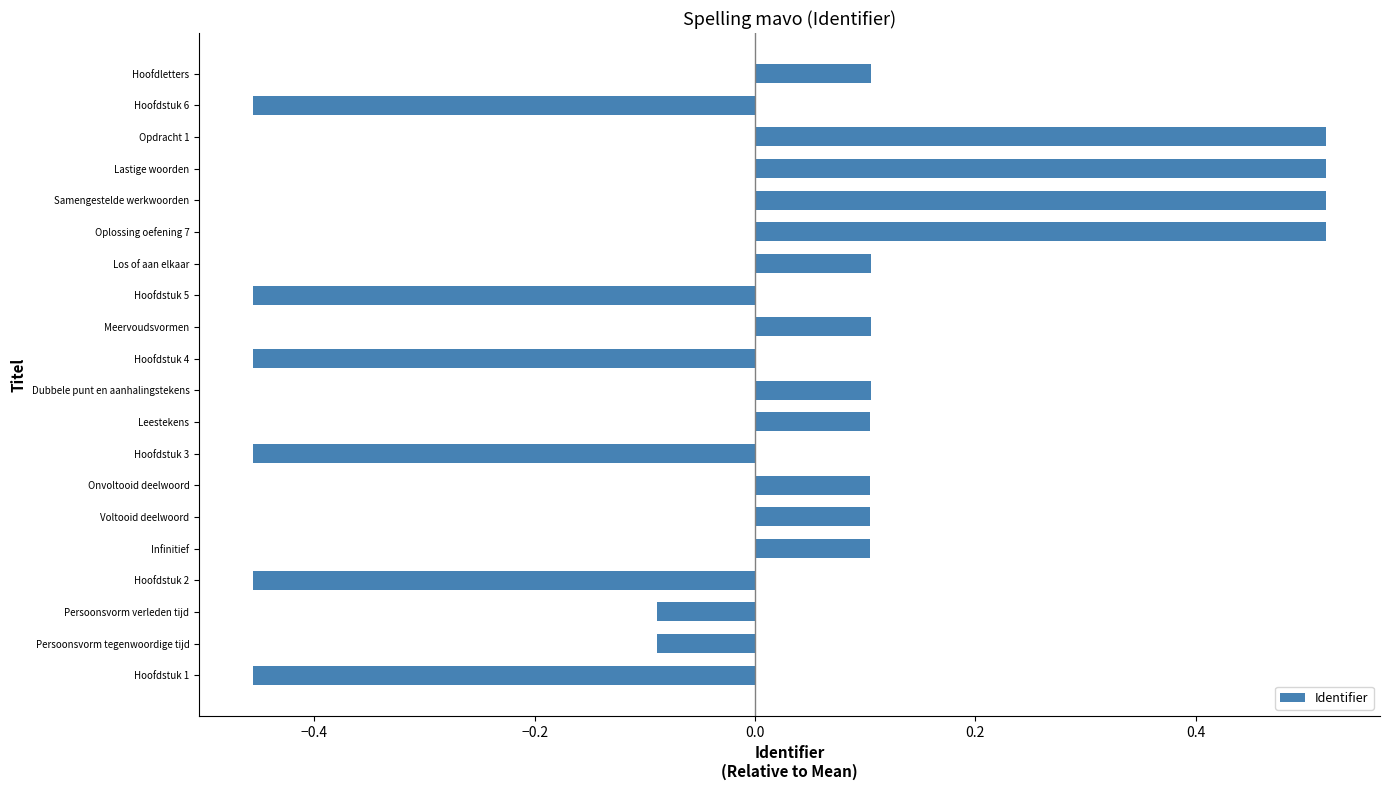

What is the change in value from Meervoudsvormen to Samengestelde werkwoorden?

+0.4